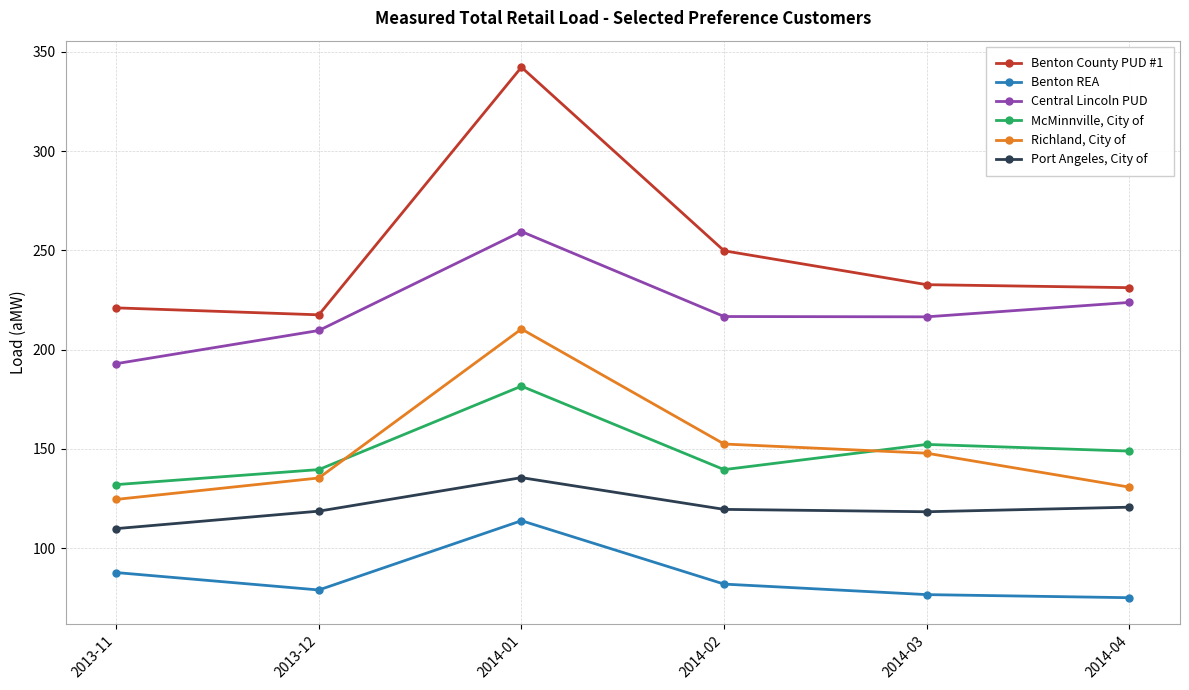

True or false: Benton REA and Port Angeles, City of intersect in this chart.

False